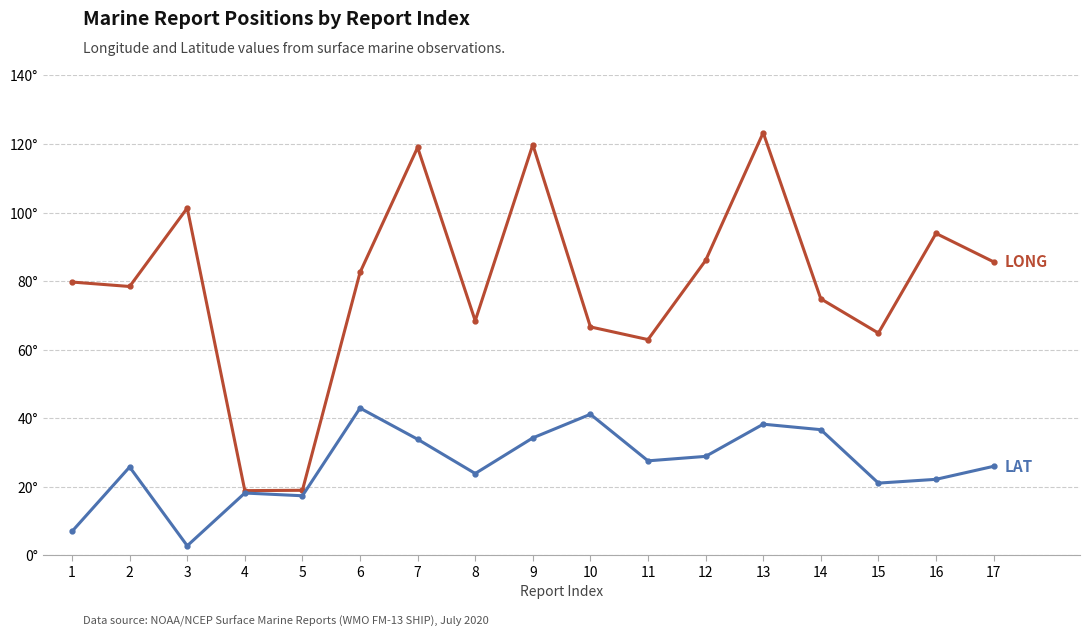

What is the total value across all series at 15?

85.8